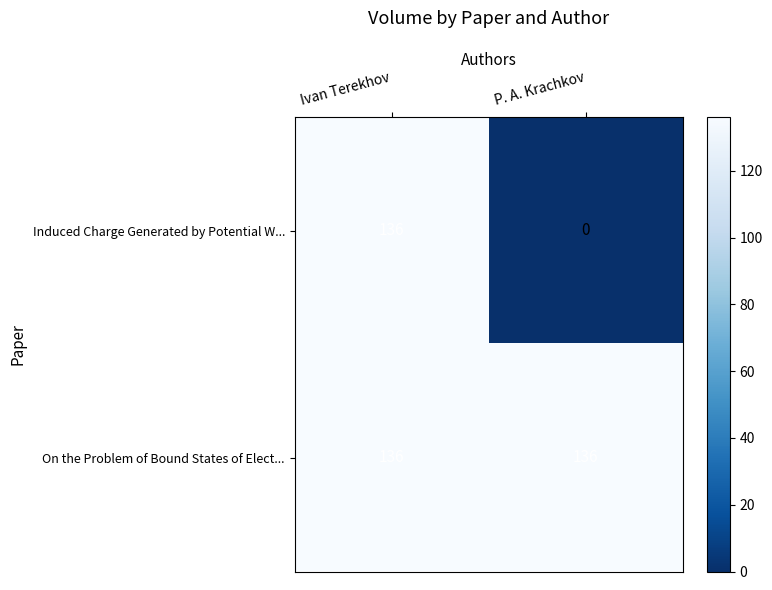

What is the sum of the Induced Charge Generated by Potential W... values at Ivan Terekhov and P. A. Krachkov?

136